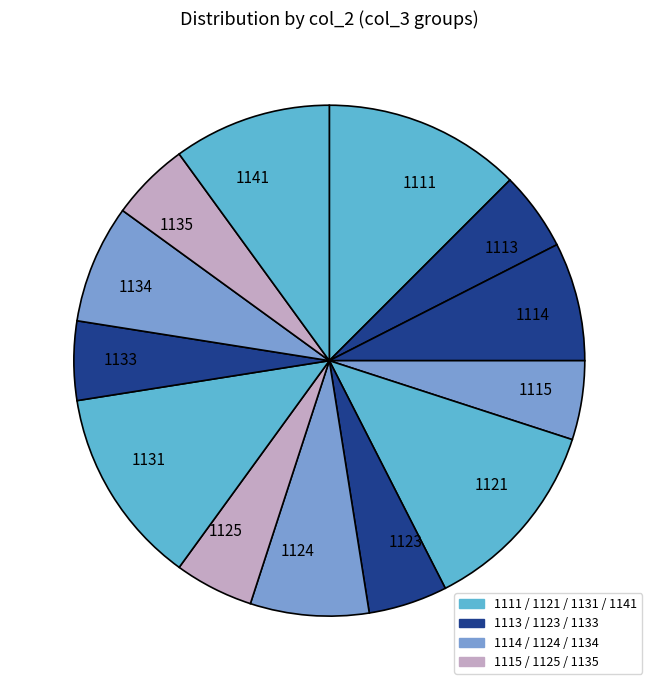

Is it true that 1141 is 10% of the pie?

True